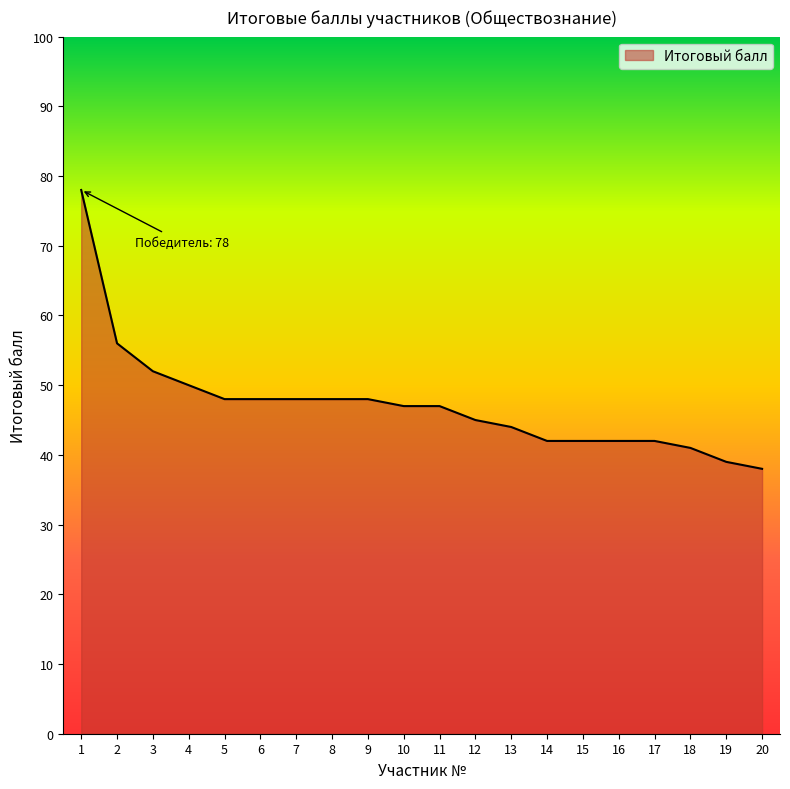

Which category has the lowest value across all series?

20